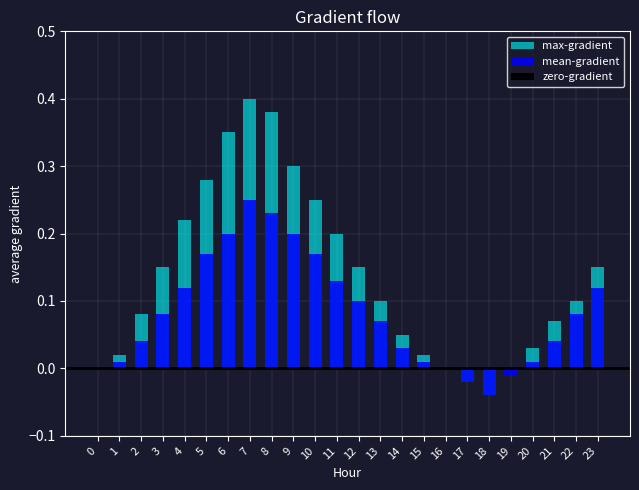

At which label does max-gradient first exceed 0?

1